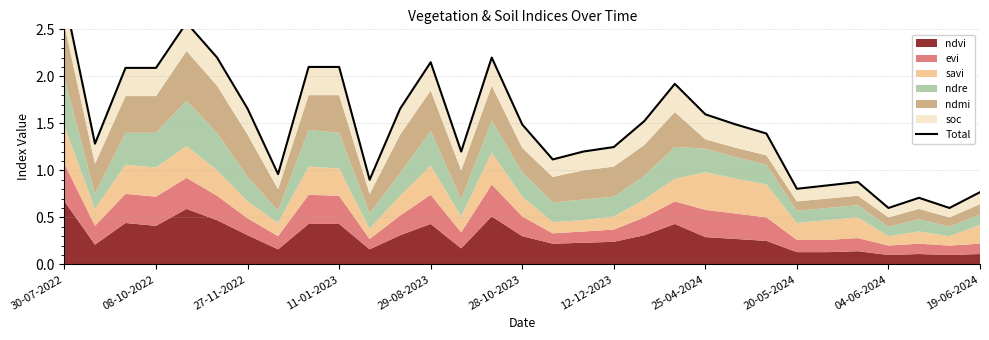

What is the minimum value shown in the chart?

0.6